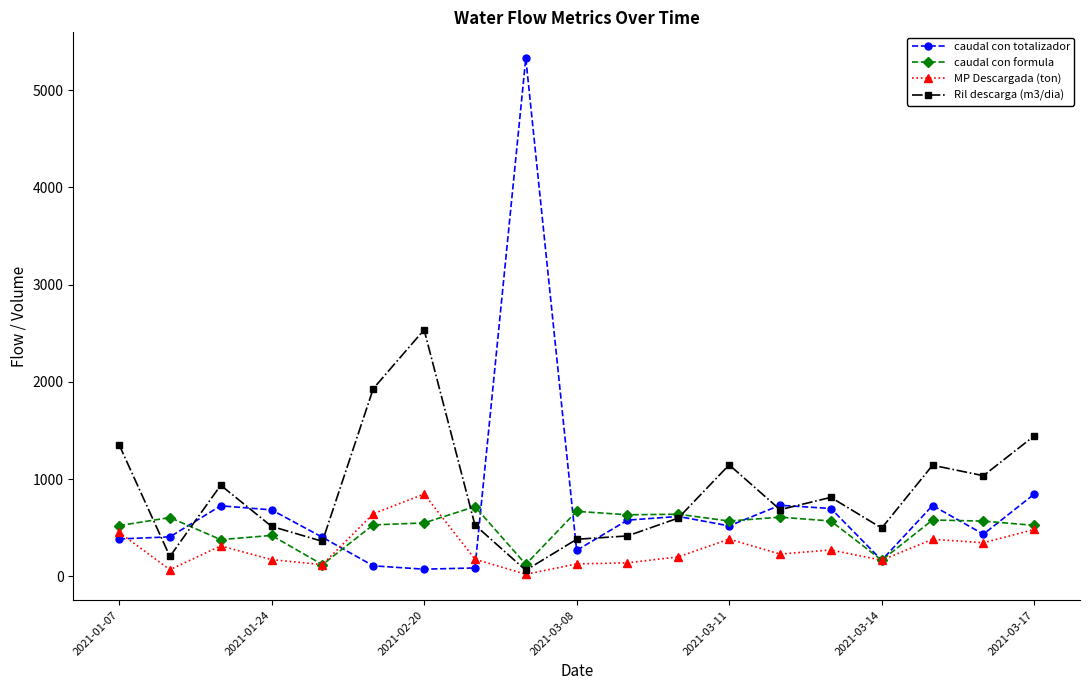

Which series has the largest total across all categories?

Ril descarga (m3/dia)